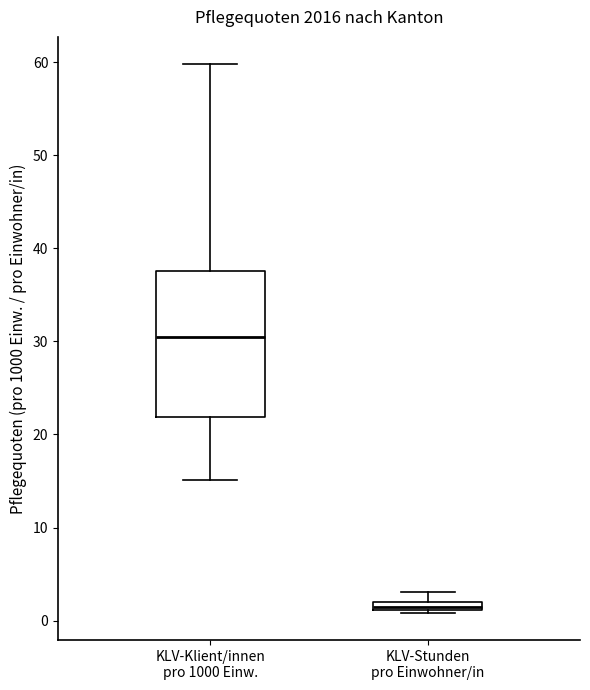

Which box's median line is the lowest?

KLV-Stunden pro Einwohner/in